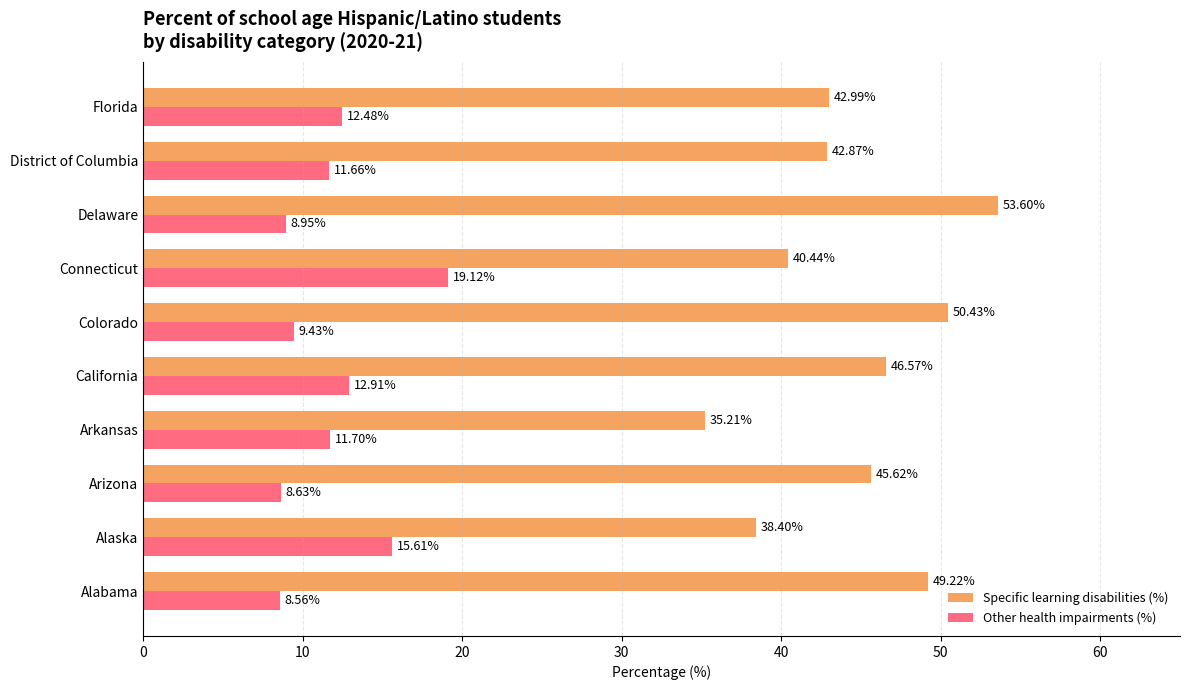

How many series are shown in this chart?

2